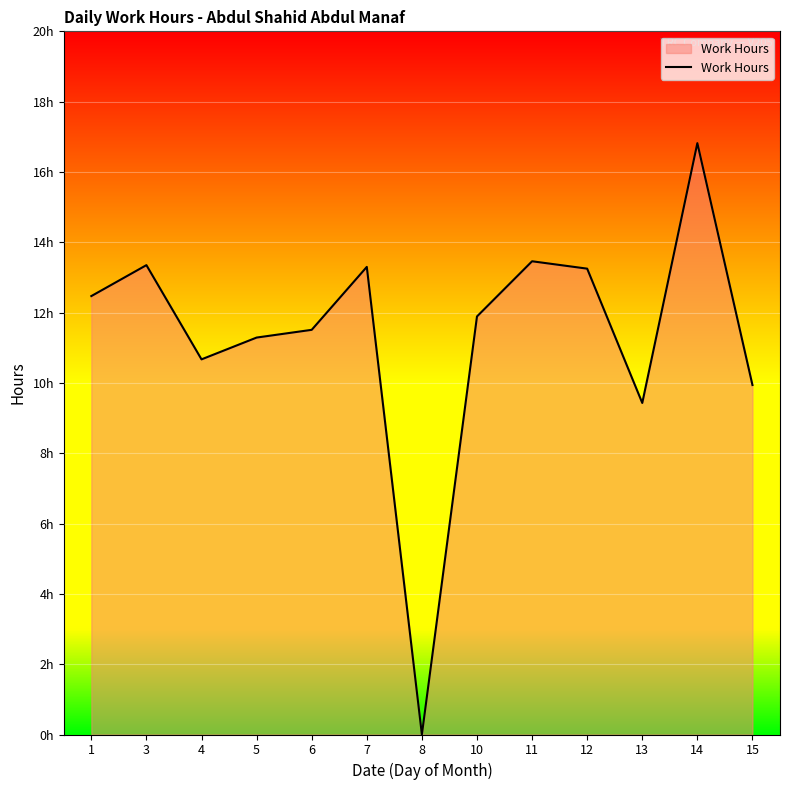

What is the change in value from 4 to 10?

+1.2